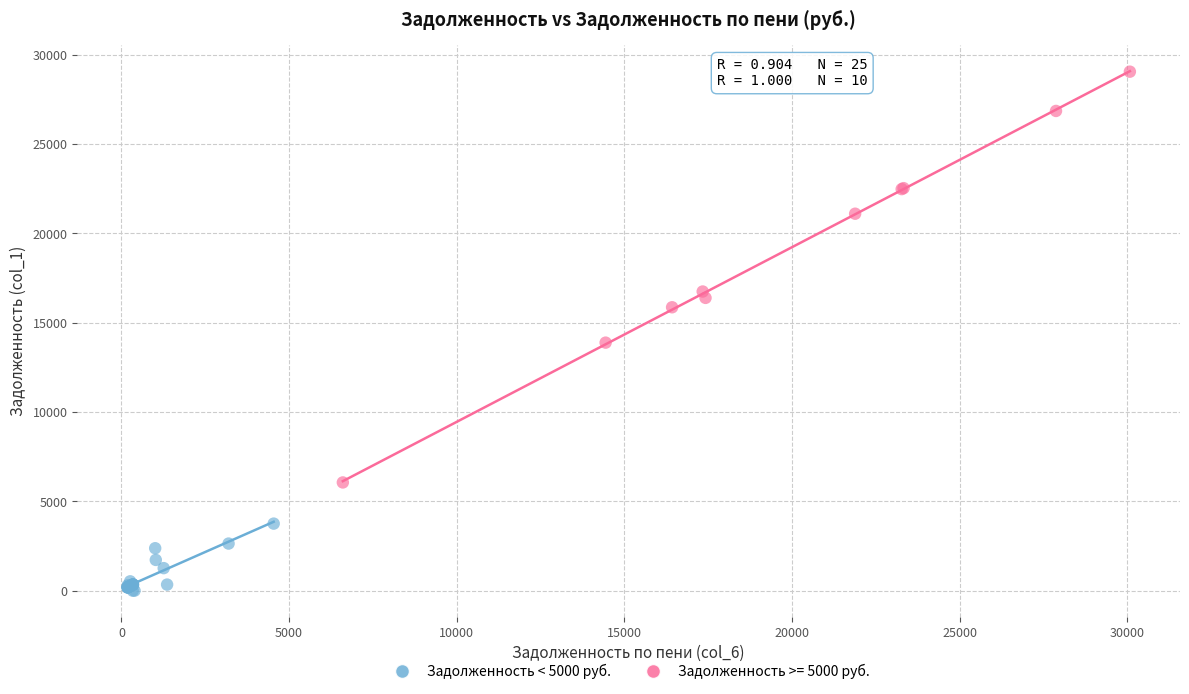

Which series contains the lowest Y value?

Задолженность < 5000 руб.